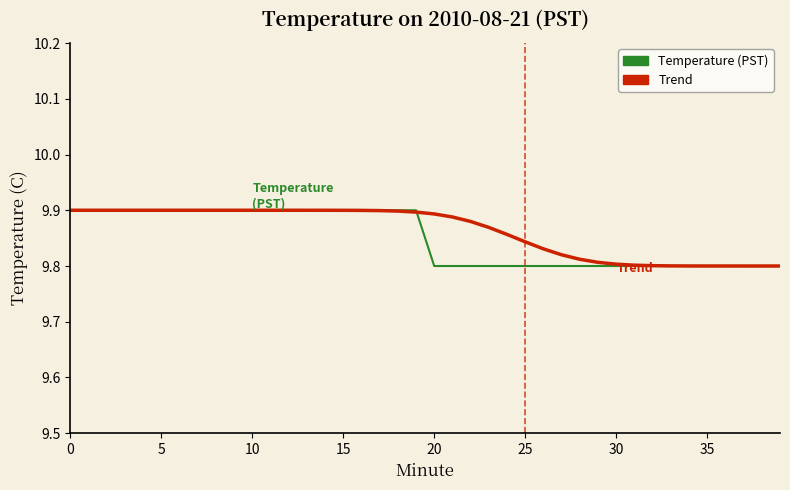

What is the label of the 40th point from the left?

39